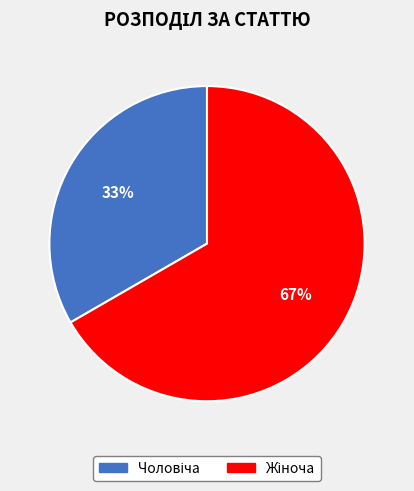

To the nearest percent, what is the average slice percentage?

50%